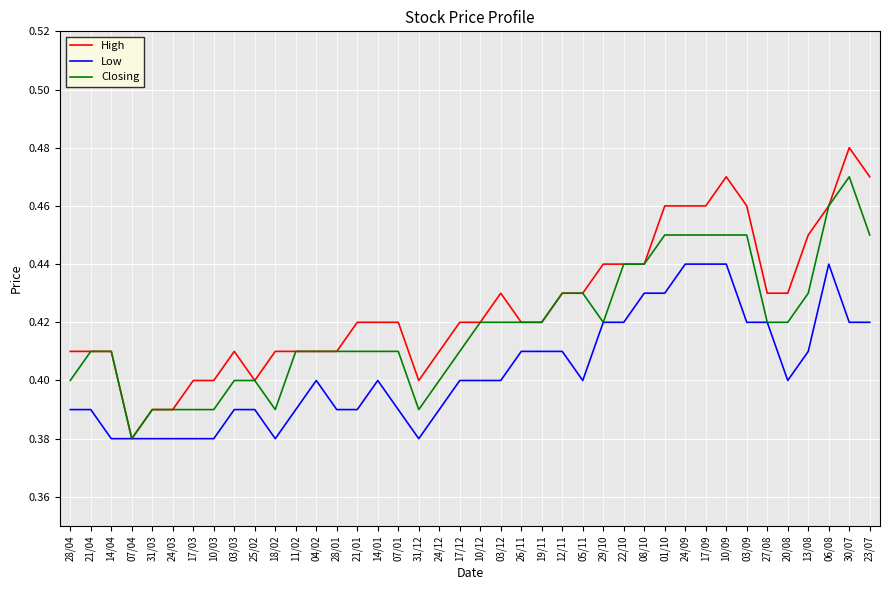

What position from the left is 10/09?

33